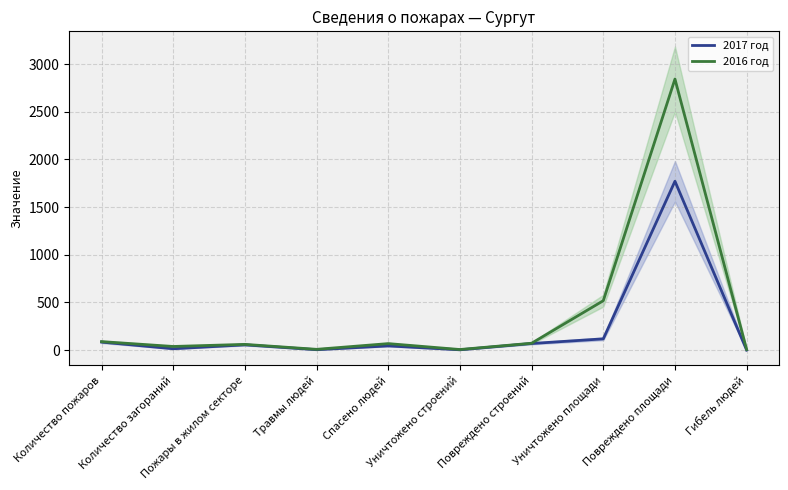

How many lines are shown in the chart?

2